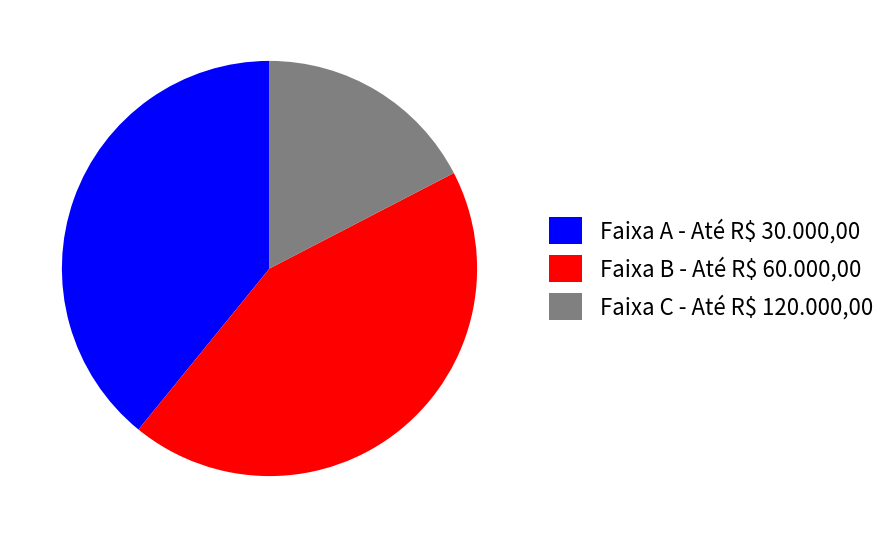

Rank the categories by value from lowest to highest.

Faixa C - Até R$ 120.000,00, Faixa A - Até R$ 30.000,00, Faixa B - Até R$ 60.000,00